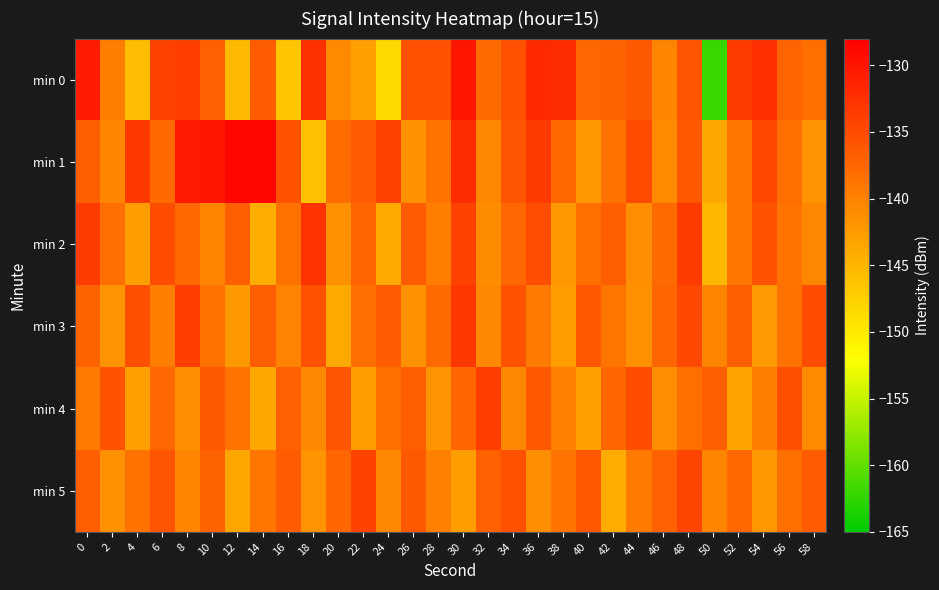

Reading left to right, what are all the values shown in this chart?

min 0: 0=-130.7	2=-139.7	4=-145.8	6=-134.1	8=-133.9	10=-137.0	12=-145.5	14=-136.5	16=-146.6	18=-132.5	20=-140.8	22=-142.9	24=-148.3	26=-135.6	28=-135.6	30=-130.1	32=-137.9	34=-135.6	36=-132.0	38=-132.2	40=-137.6	42=-137.1	44=-136.3	46=-140.2	48=-135.8	50=-162.1	52=-133.6	54=-132.4	56=-137.4	58=-138.3
min 1: 0=-136.8	2=-140.3	4=-133.3	6=-137.7	8=-130.7	10=-130.1	12=-128.7	14=-128.8	16=-135.7	18=-145.9	20=-138.0	22=-136.5	24=-134.2	26=-141.3	28=-138.7	30=-132.1	32=-140.5	34=-135.9	36=-133.4	38=-137.8	40=-142.1	42=-138.6	44=-135.0	46=-140.8	48=-136.2	50=-143.5	52=-139.1	54=-134.7	56=-138.3	58=-141.6
min 2: 0=-133.5	2=-138.2	4=-142.7	6=-135.1	8=-137.8	10=-140.3	12=-136.9	14=-144.2	16=-138.6	18=-132.8	20=-141.5	22=-137.3	24=-143.8	26=-136.4	28=-139.7	30=-134.2	32=-140.9	34=-137.6	36=-135.3	38=-142.1	40=-138.4	42=-136.7	44=-141.2	46=-137.9	48=-133.6	50=-145.3	52=-139.0	54=-135.7	56=-138.8	58=-140.5
min 3: 0=-137.2	2=-141.8	4=-135.4	6=-139.6	8=-133.9	10=-138.5	12=-142.3	14=-136.8	16=-140.1	18=-135.6	20=-143.7	22=-138.2	24=-136.5	26=-141.4	28=-137.9	30=-133.2	32=-140.6	34=-135.8	36=-139.3	38=-142.7	40=-136.1	42=-138.9	44=-141.5	46=-137.4	48=-134.8	50=-140.2	52=-136.7	54=-142.4	56=-138.6	58=-135.1
min 4: 0=-139.4	2=-135.7	4=-142.9	6=-137.6	8=-141.2	10=-136.3	12=-138.8	14=-143.5	16=-137.1	18=-140.7	20=-135.9	22=-142.6	24=-138.3	26=-136.8	28=-141.7	30=-137.4	32=-133.8	34=-140.5	36=-136.2	38=-139.9	40=-142.8	42=-137.5	44=-135.2	46=-141.1	48=-138.4	50=-136.9	52=-143.2	54=-139.6	56=-135.4	58=-140.8
min 5: 0=-136.8	2=-141.3	4=-138.5	6=-135.9	8=-140.4	10=-137.2	12=-143.6	14=-138.9	16=-136.4	18=-141.8	20=-137.5	22=-134.1	24=-140.7	26=-136.3	28=-139.8	30=-142.5	32=-137.0	34=-135.6	36=-141.2	38=-138.7	40=-136.2	42=-143.9	44=-139.4	46=-137.1	48=-134.6	50=-140.3	52=-137.8	54=-142.1	56=-138.4	58=-136.5